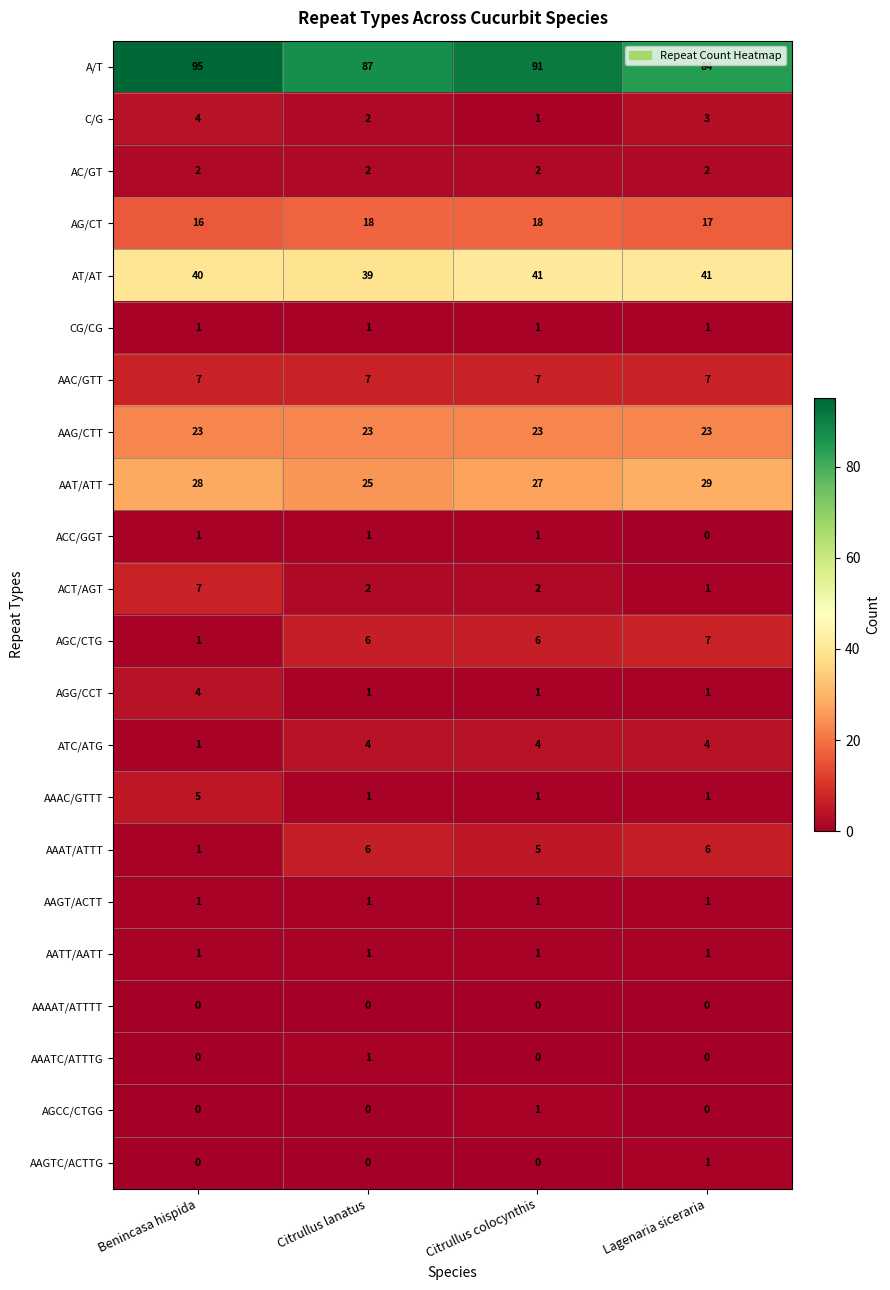

Count the number of data series in this chart.

22